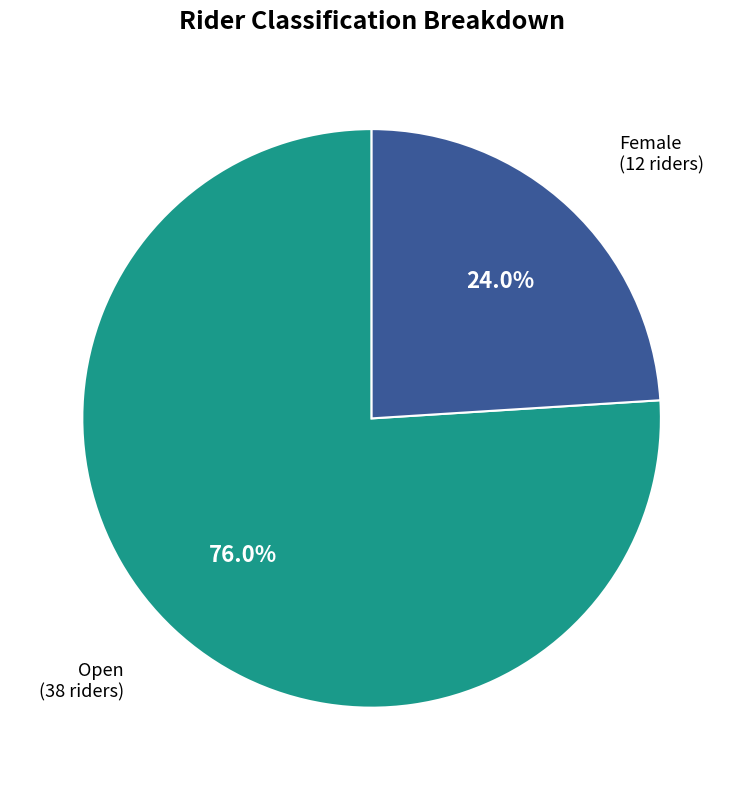

Does any single category account for the majority?

Yes